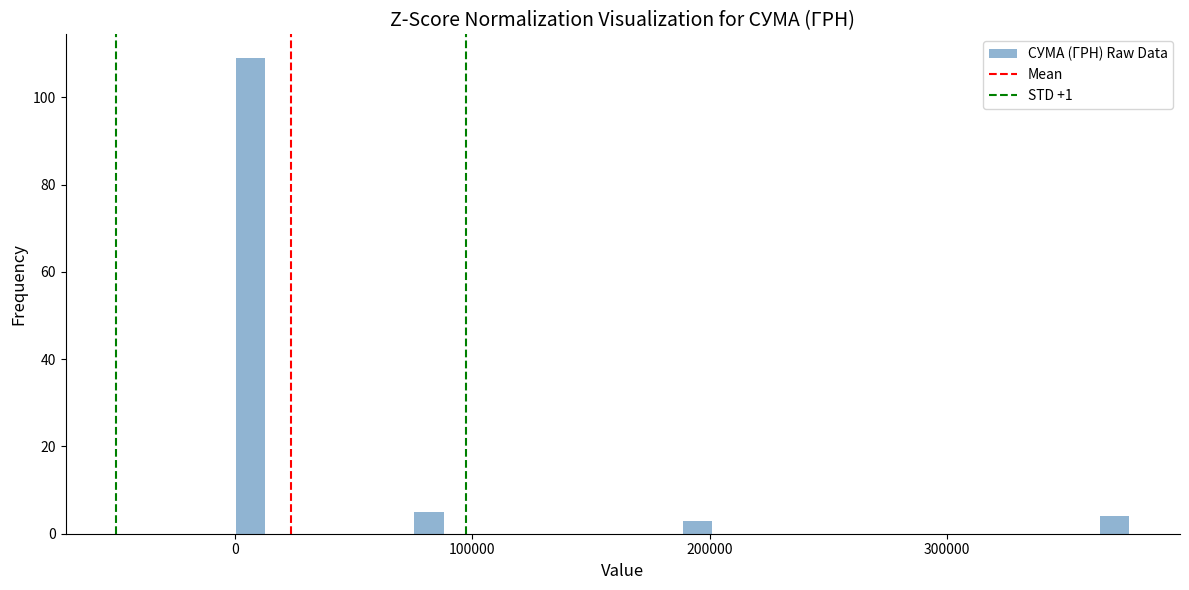

Around what value on the x-axis is the tallest bar? Give the approximate position of its centre, as read against the axis.

10000